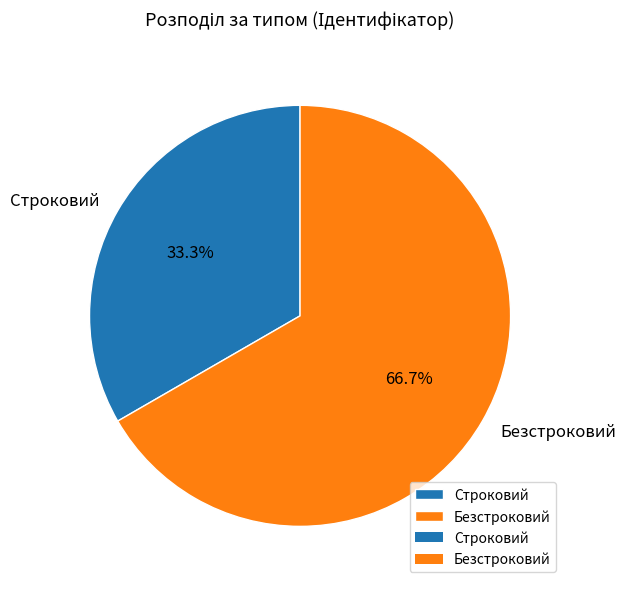

Which category has the biggest portion of the pie?

Безстроковий